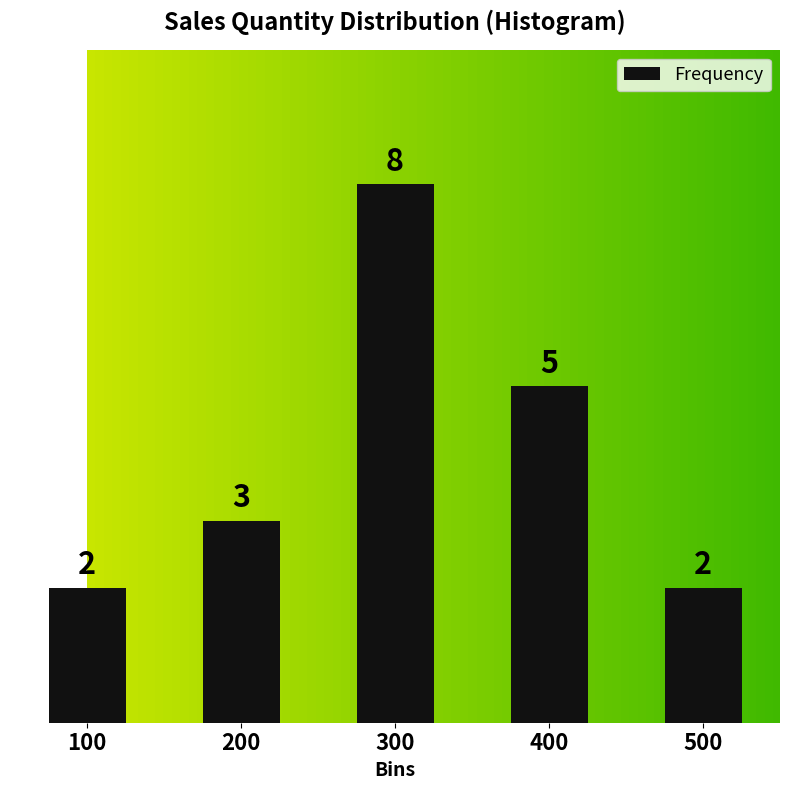

How many values are between 2 and 5?

4